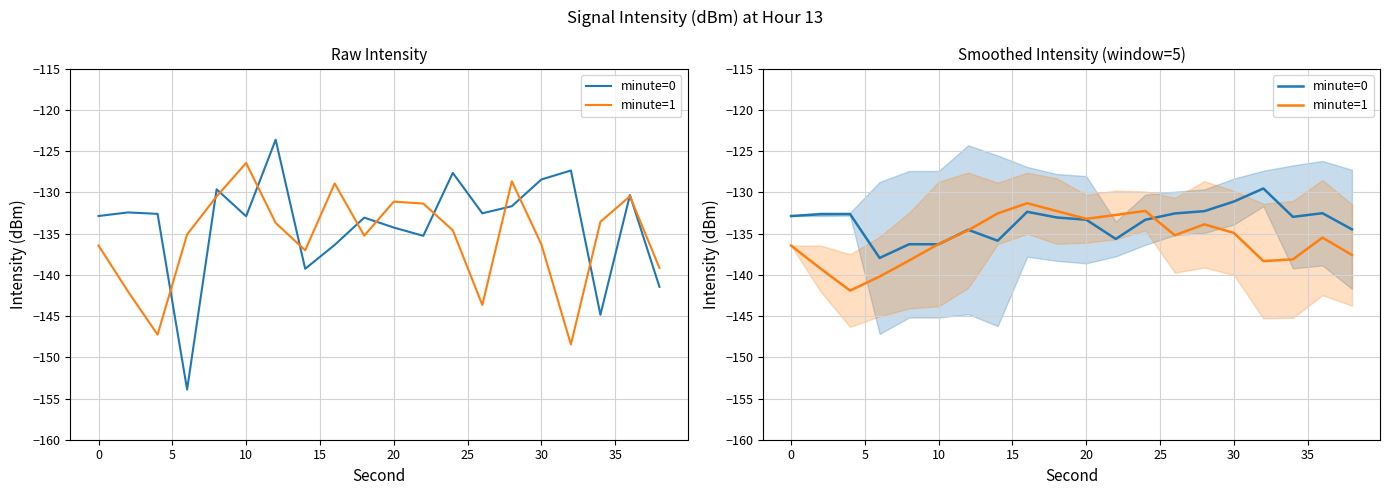

What is the average value of the minute=0 series?

-133.6